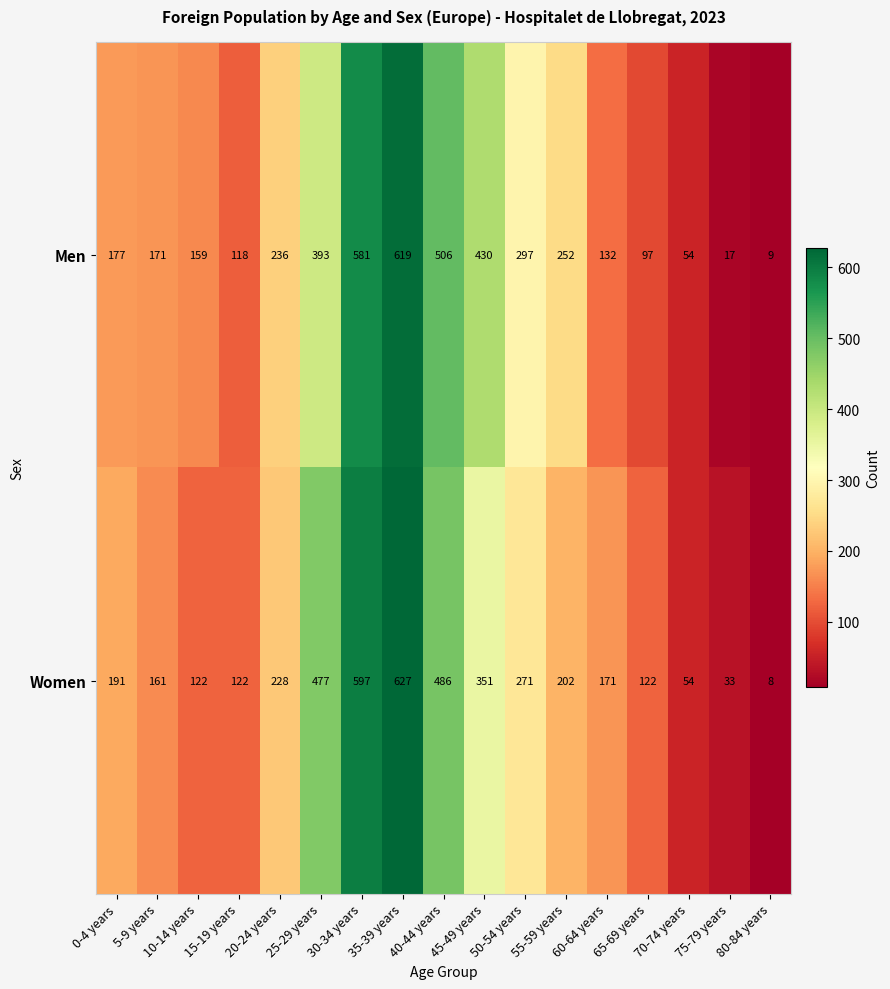

What is the spread (max minus min) of values at 75-79 years?

16